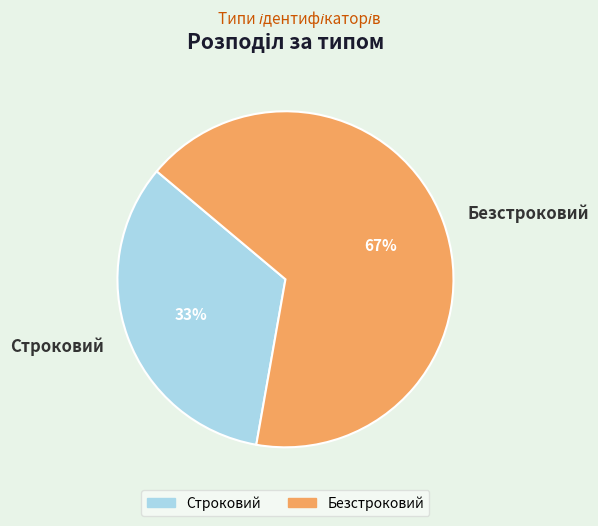

To the nearest percent, what percentage of the pie is Безстроковий?

67%